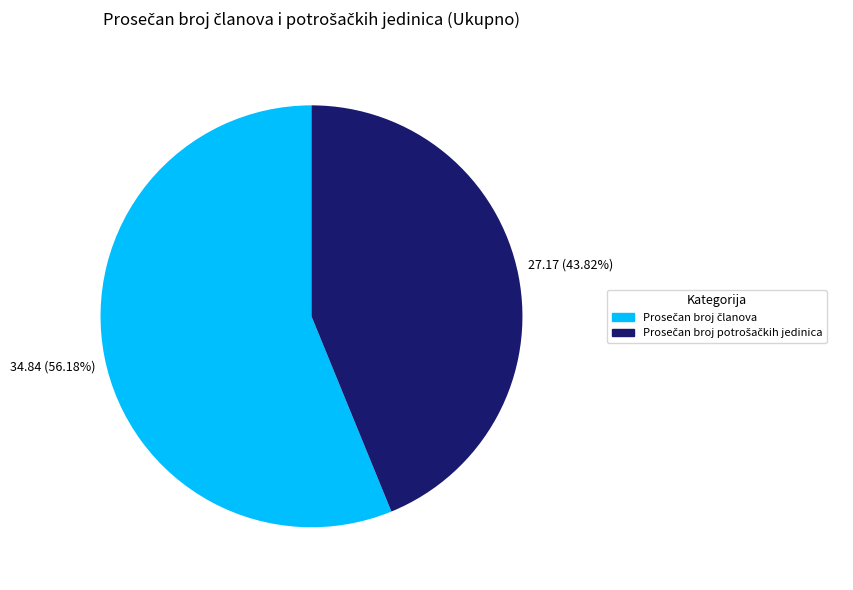

Does any single category account for the majority?

Yes